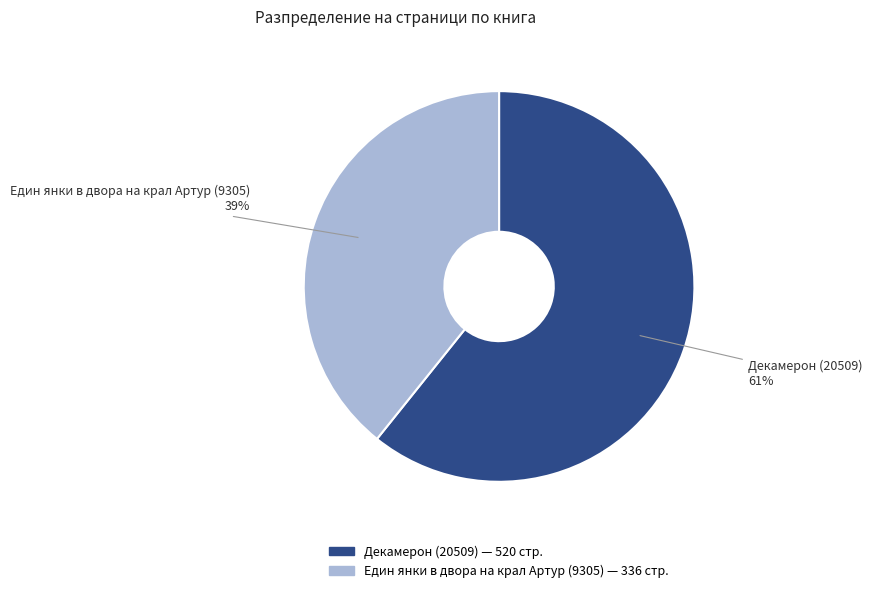

How many slices are in this pie chart?

2